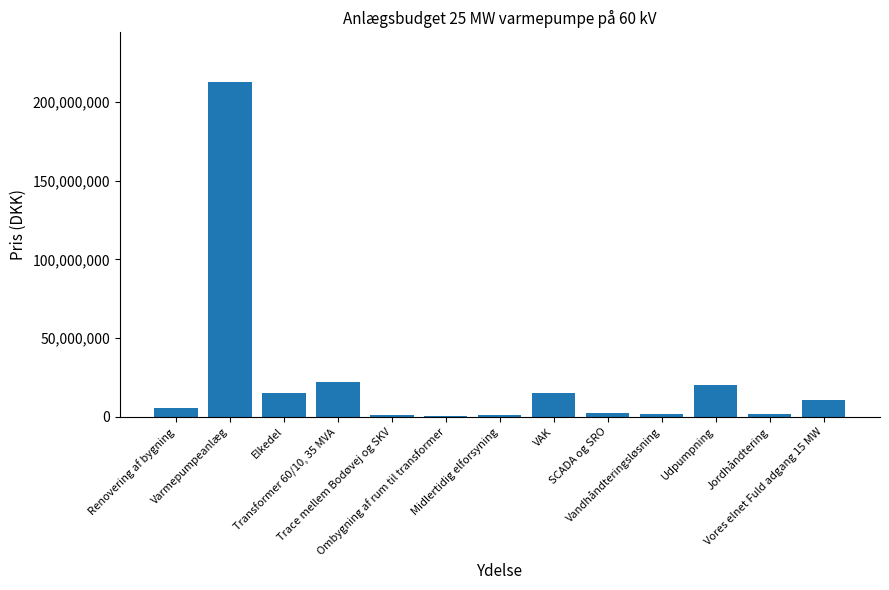

How many data points does each series have?

13